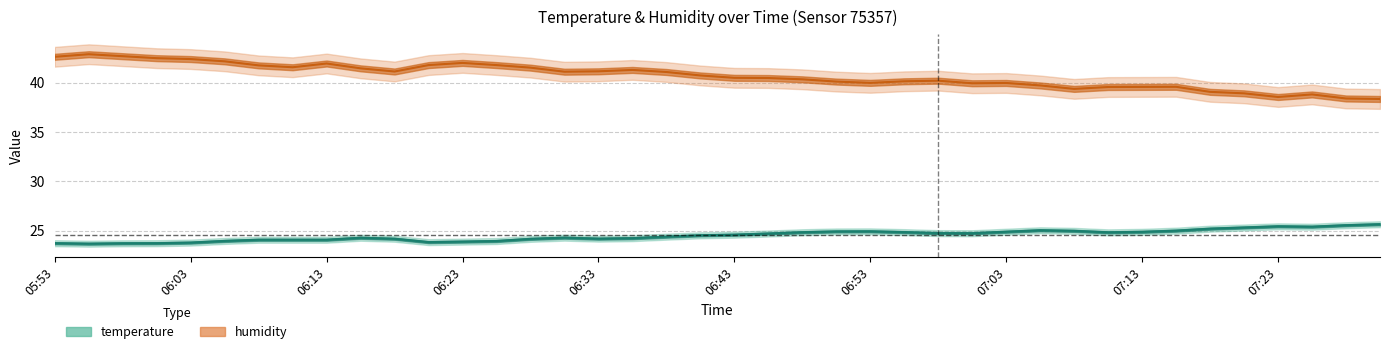

How many lines are shown in the chart?

2